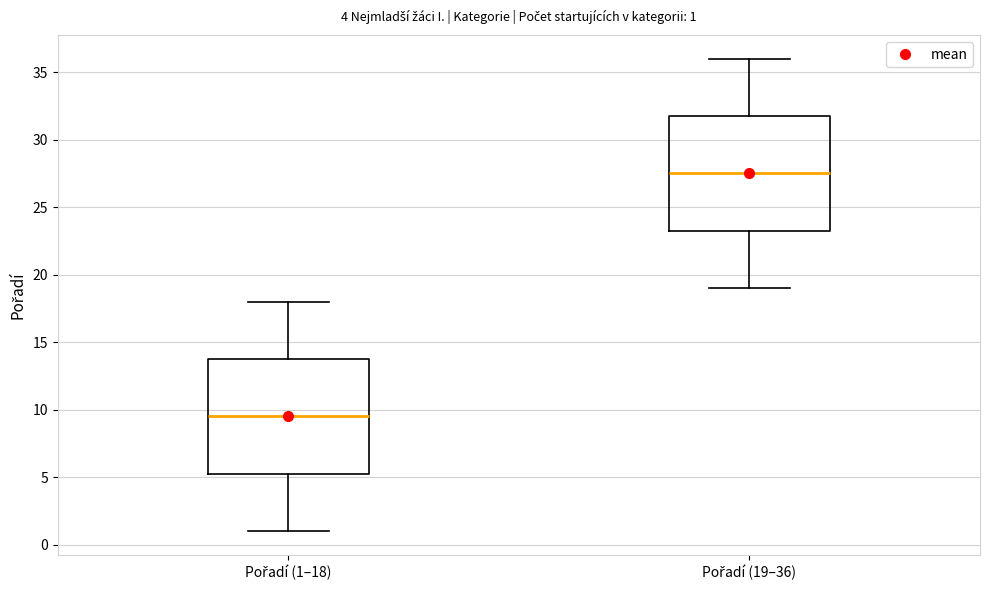

Which box's median line is the lowest?

Pořadí (1–18)